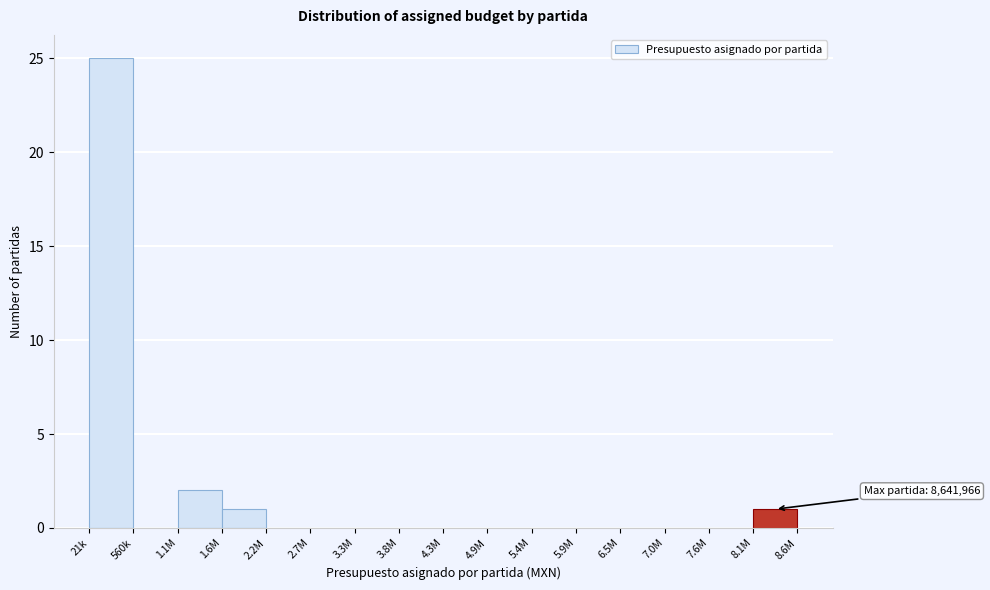

Reading right to left, transcribe all the data shown in this chart.

8.1M=1	7.6M=0	7.0M=0	6.5M=0	5.9M=0	5.4M=0	4.9M=0	4.3M=0	3.8M=0	3.3M=0	2.7M=0	2.2M=0	1.6M=1	1.1M=2	560k=0	21k=25